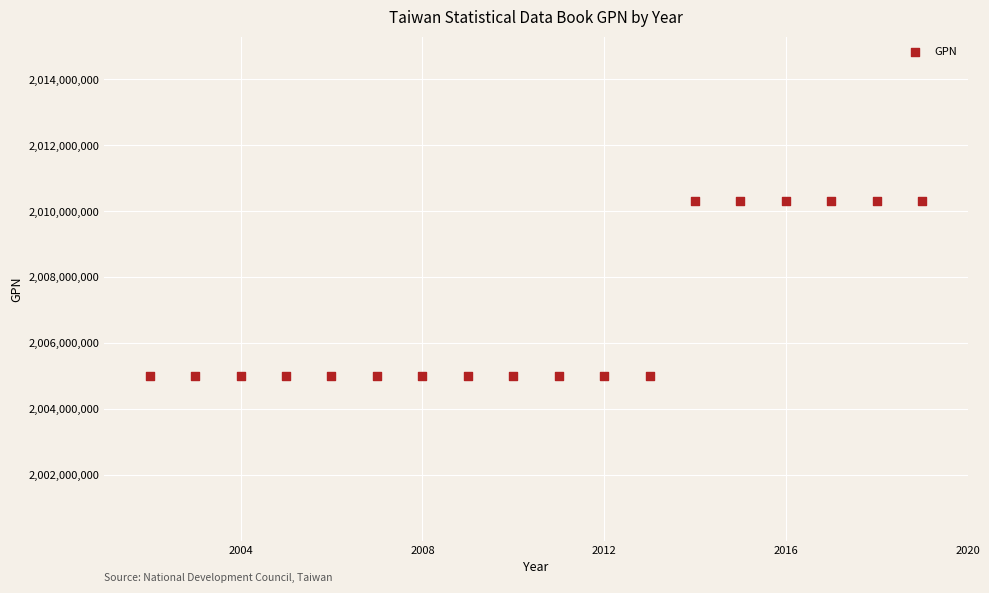

What is the range of Y values (max minus min)?

5301173